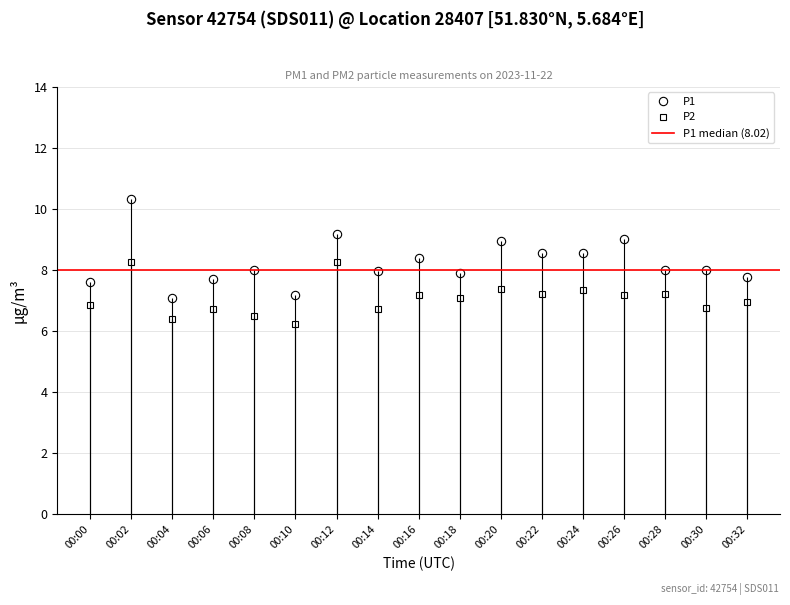

True or false: P1 and P2 intersect in this chart.

False